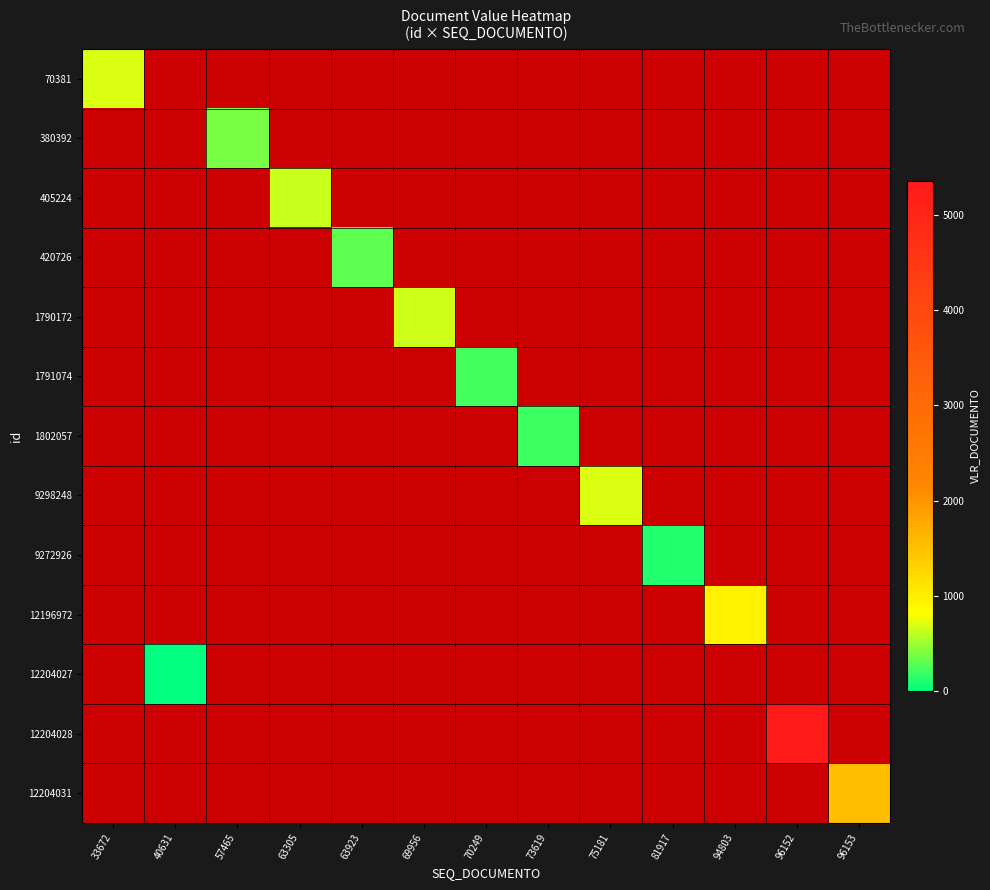

Which has a higher value, 73619 or 63305?

63305